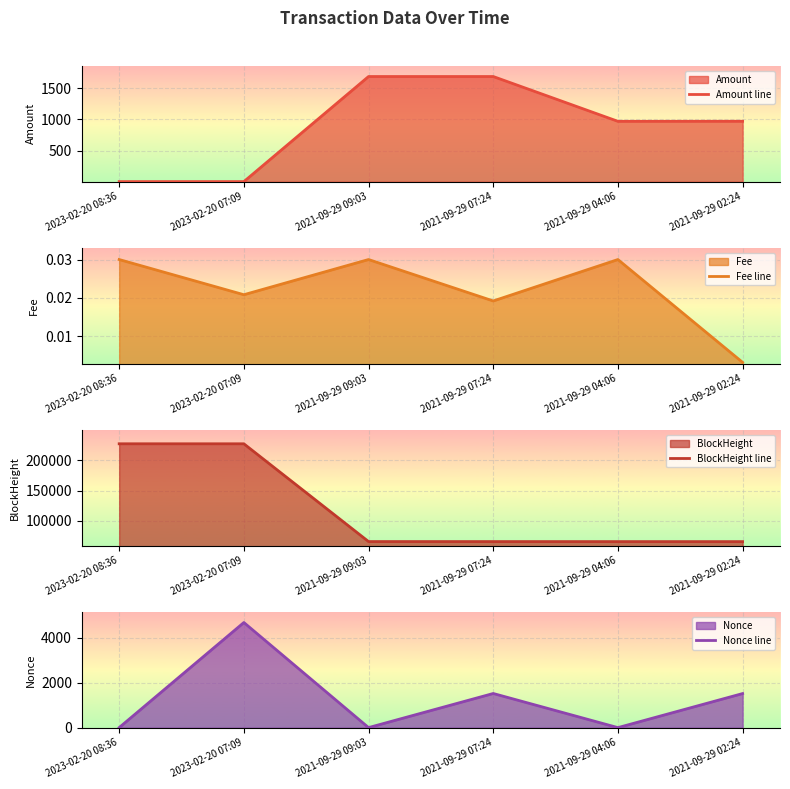

What is the label of the 5th point from the left?

2021-09-29 04:06